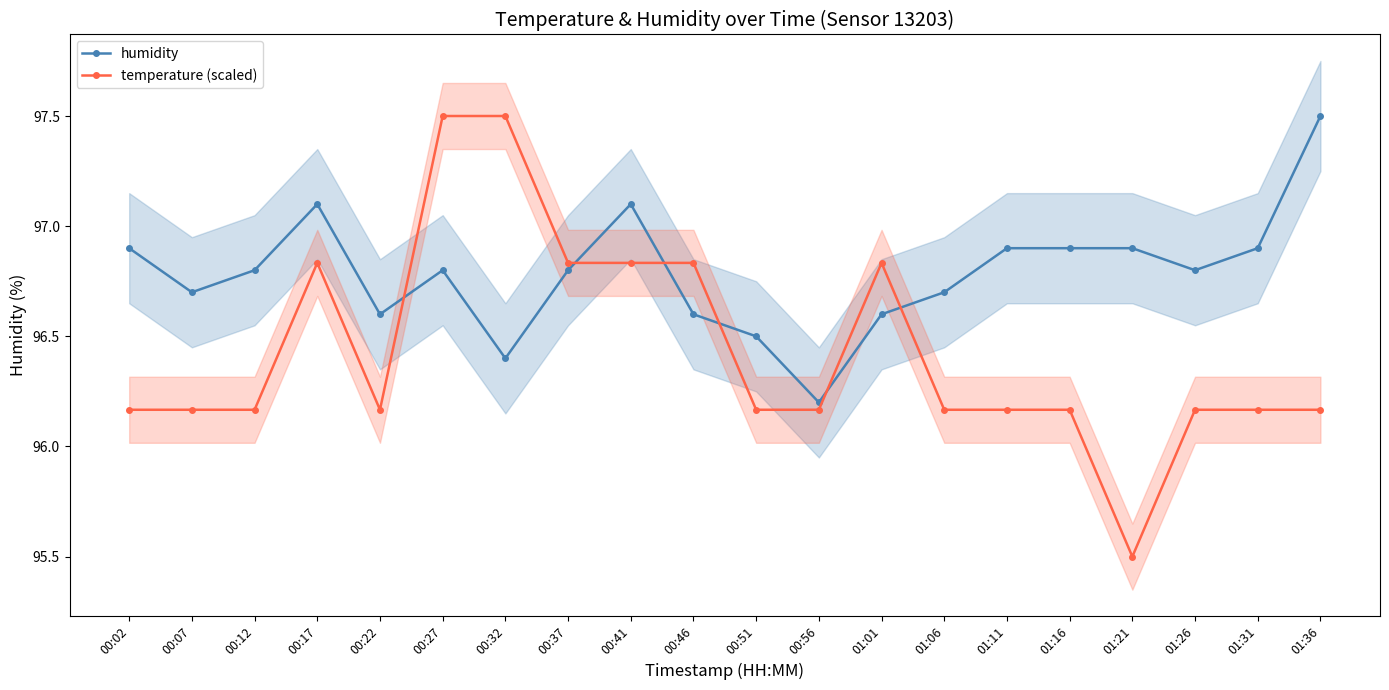

Which category has the highest value across all series?

01:36